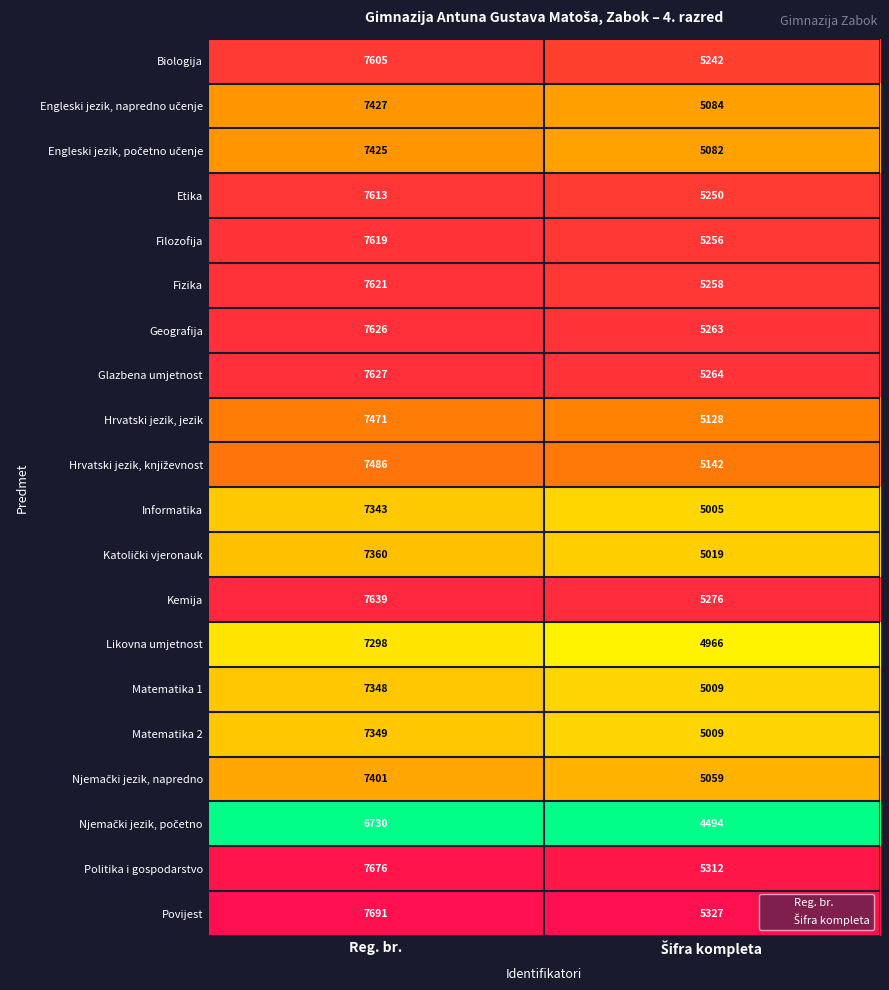

True or false: Fizika has a value of 7621 at Reg. br..

True